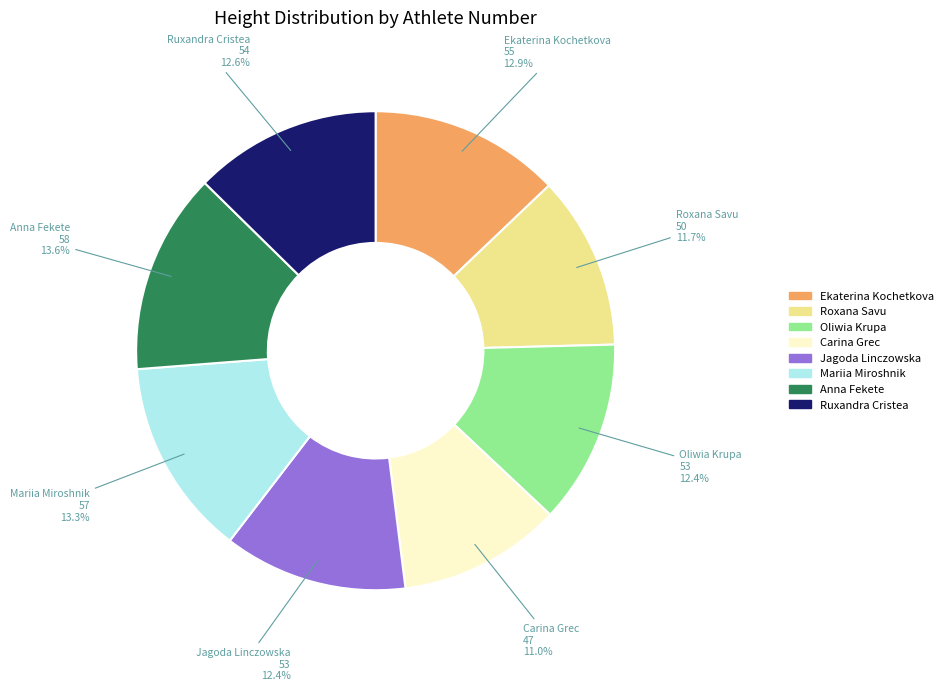

Does any single category account for the majority?

No